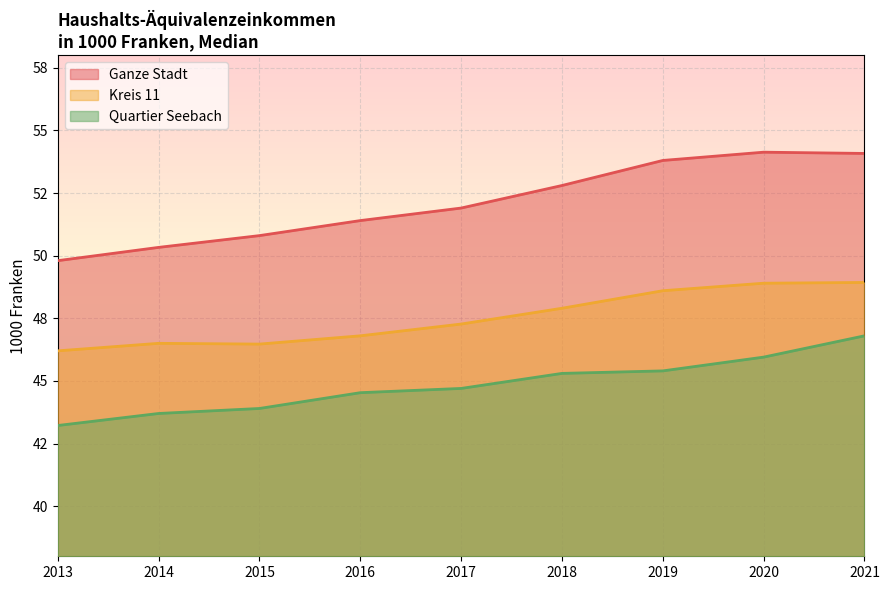

Reading left to right, list all the values displayed in this chart.

Ganze Stadt: 49.8	50.3	50.8	51.4	51.9	52.8	53.8	54.1	54.1
Kreis 11: 46.2	46.5	46.5	46.8	47.3	47.9	48.6	48.9	48.9
Quartier Seebach: 43.2	43.7	43.9	44.5	44.7	45.3	45.4	46.0	46.8